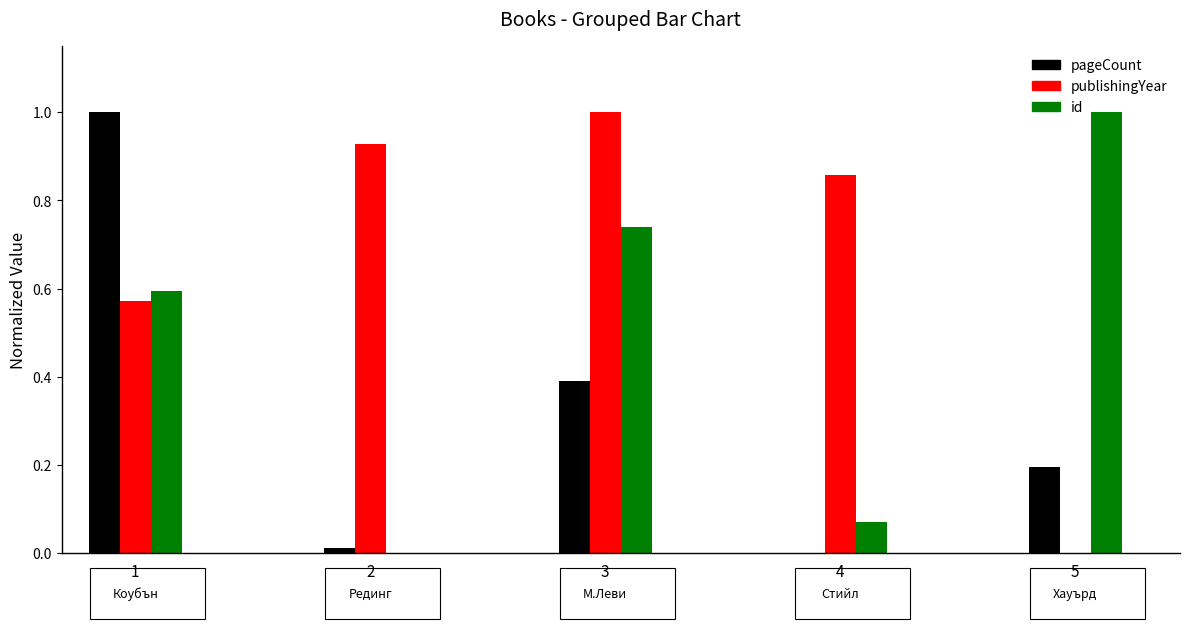

The pageCount series shows 0.5 at 4. True or false?

False